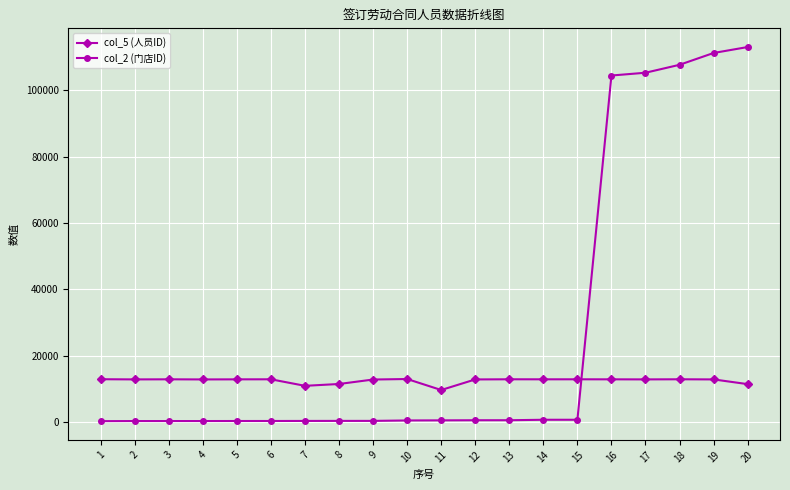

Rank the series by their average value, from highest to lowest.

col_2 (门店ID), col_5 (人员ID)